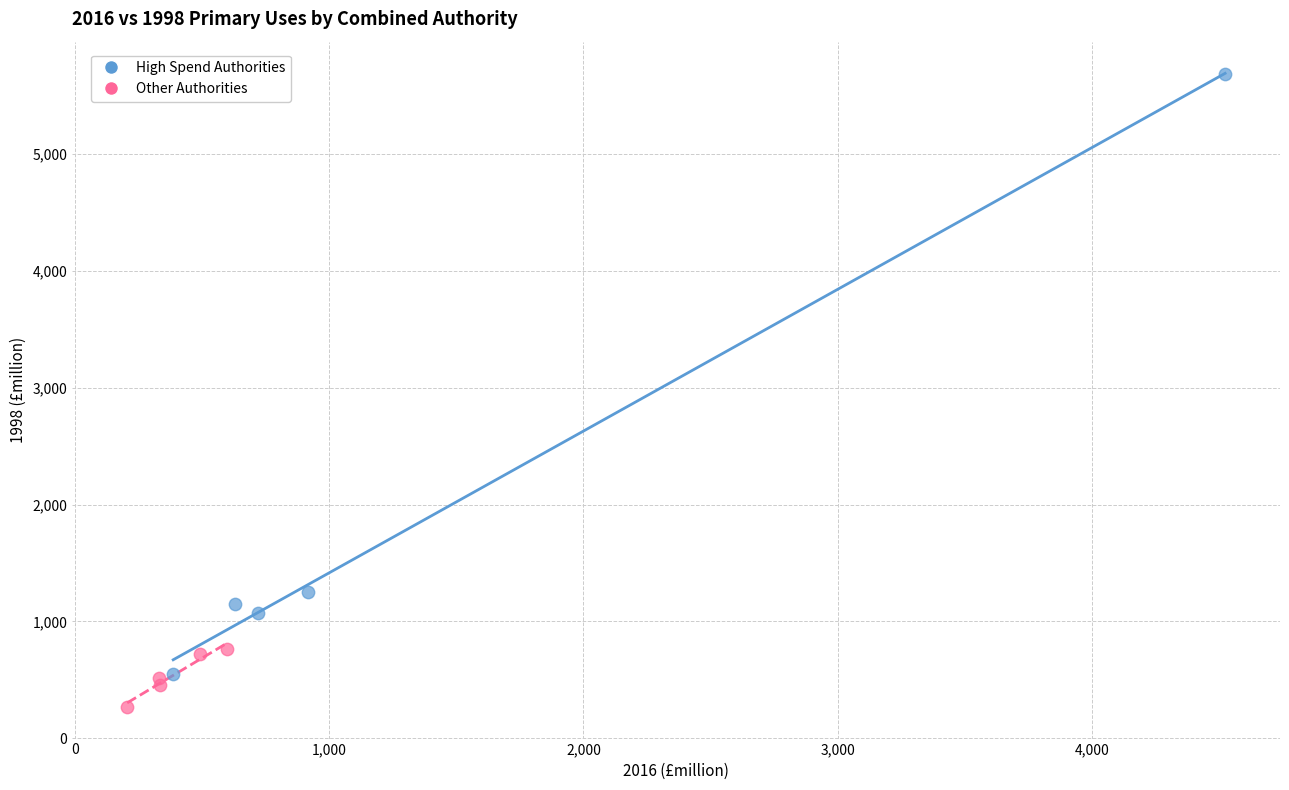

Which series reaches the maximum Y coordinate?

High Spend Authorities